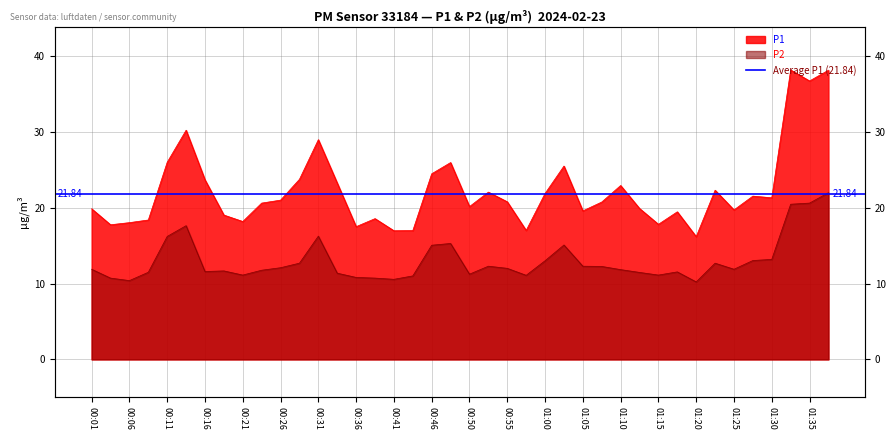

Reading left to right, extract all data points from this chart.

P1: 00:01=19.9	00:04=17.8	00:06=18.1	00:09=18.4	00:11=26.0	00:14=30.2	00:16=23.7	00:19=19.1	00:21=18.2	00:24=20.6	00:26=21.0	00:28=23.8	00:31=29.0	00:33=23.3	00:36=17.5	00:38=18.6	00:41=17.0	00:43=17.0	00:46=24.5	00:48=26.0	00:50=20.2	00:53=22.1	00:55=20.8	00:58=17.0	01:00=21.9	01:03=25.5	01:05=19.6	01:08=20.8	01:10=22.9	01:13=19.9	01:15=17.8	01:17=19.5	01:20=16.2	01:22=22.3	01:25=19.7	01:27=21.6	01:30=21.3	01:32=38.2	01:35=36.8	01:37=38.2
P2: 00:01=11.9	00:04=10.7	00:06=10.4	00:09=11.5	00:11=16.2	00:14=17.6	00:16=11.6	00:19=11.7	00:21=11.1	00:24=11.8	00:26=12.1	00:28=12.7	00:31=16.3	00:33=11.4	00:36=10.8	00:38=10.7	00:41=10.6	00:43=11.0	00:46=15.1	00:48=15.3	00:50=11.2	00:53=12.3	00:55=12.0	00:58=11.1	01:00=13.0	01:03=15.1	01:05=12.3	01:08=12.3	01:10=11.8	01:13=11.5	01:15=11.1	01:17=11.6	01:20=10.2	01:22=12.7	01:25=11.9	01:27=13.1	01:30=13.2	01:32=20.5	01:35=20.6	01:37=22.0